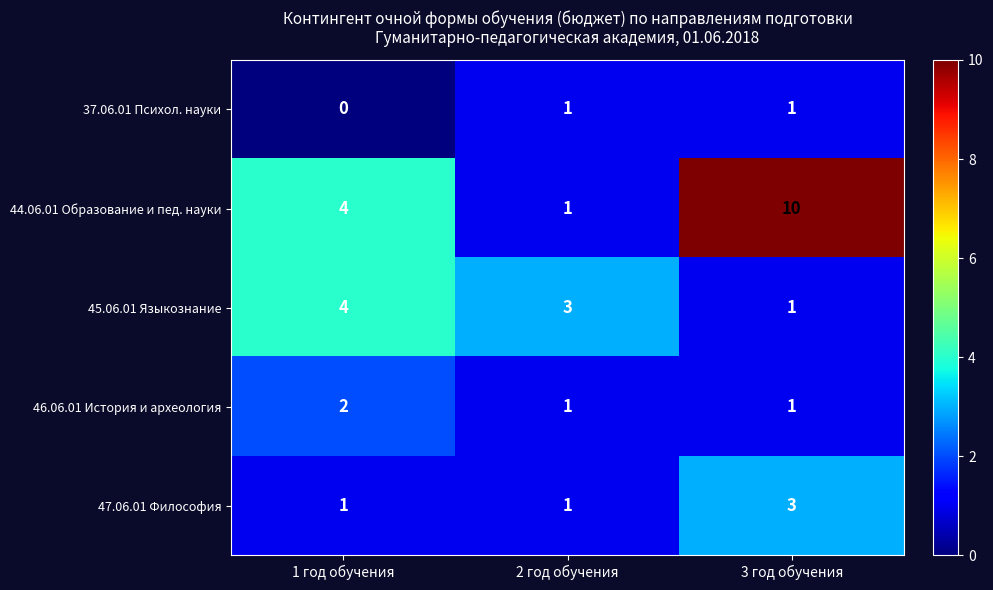

Which series has the largest total across all categories?

44.06.01 Образование и пед. науки